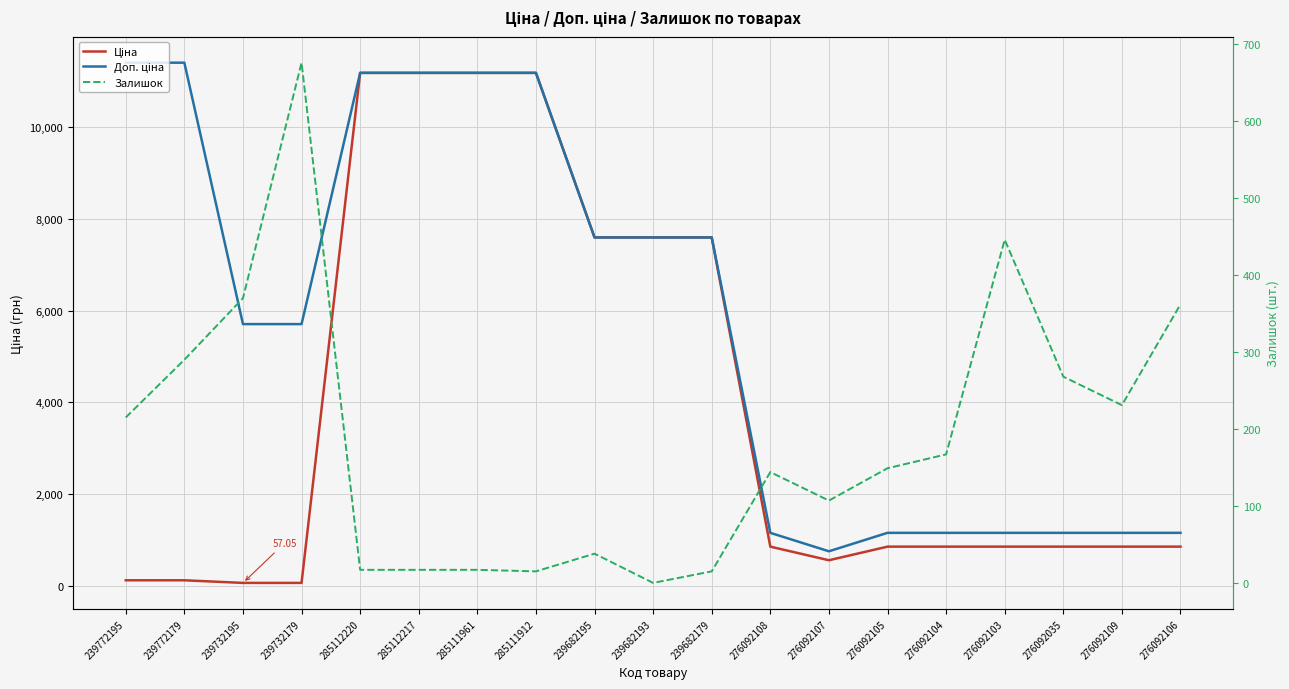

Rank the series by their maximum value, from lowest to highest.

Залишок, Ціна, Доп. ціна